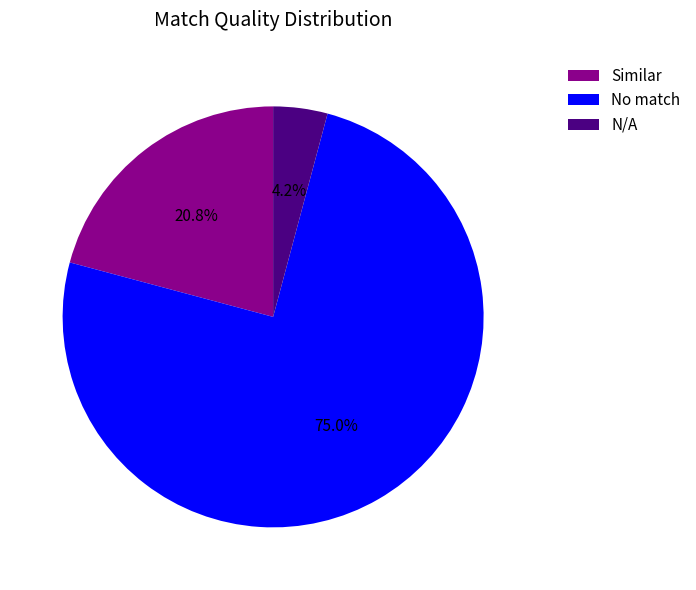

The N/A slice represents 4% of the pie. True or false?

True